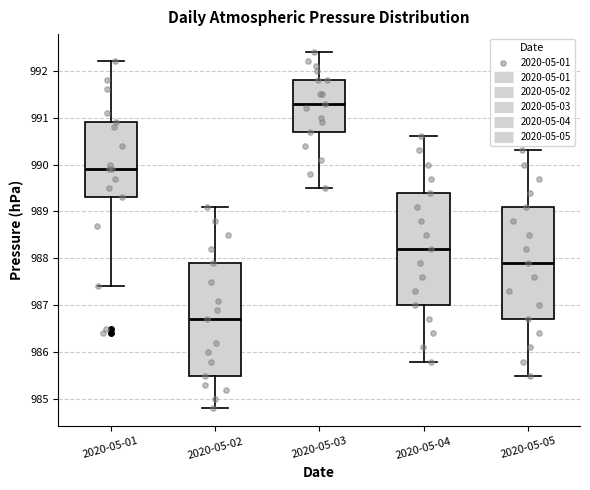

Which box has the highest median line?

2020-05-03